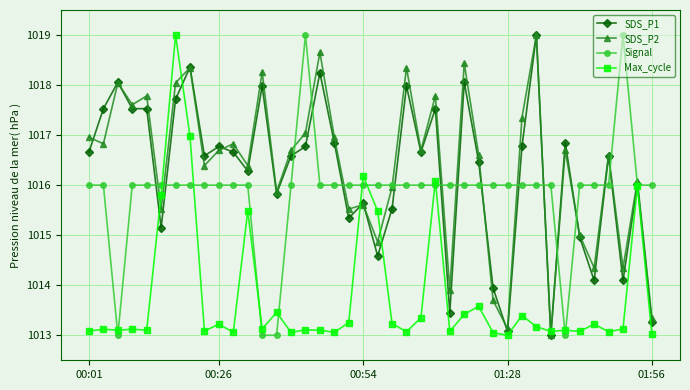

How many lines are shown in the chart?

4